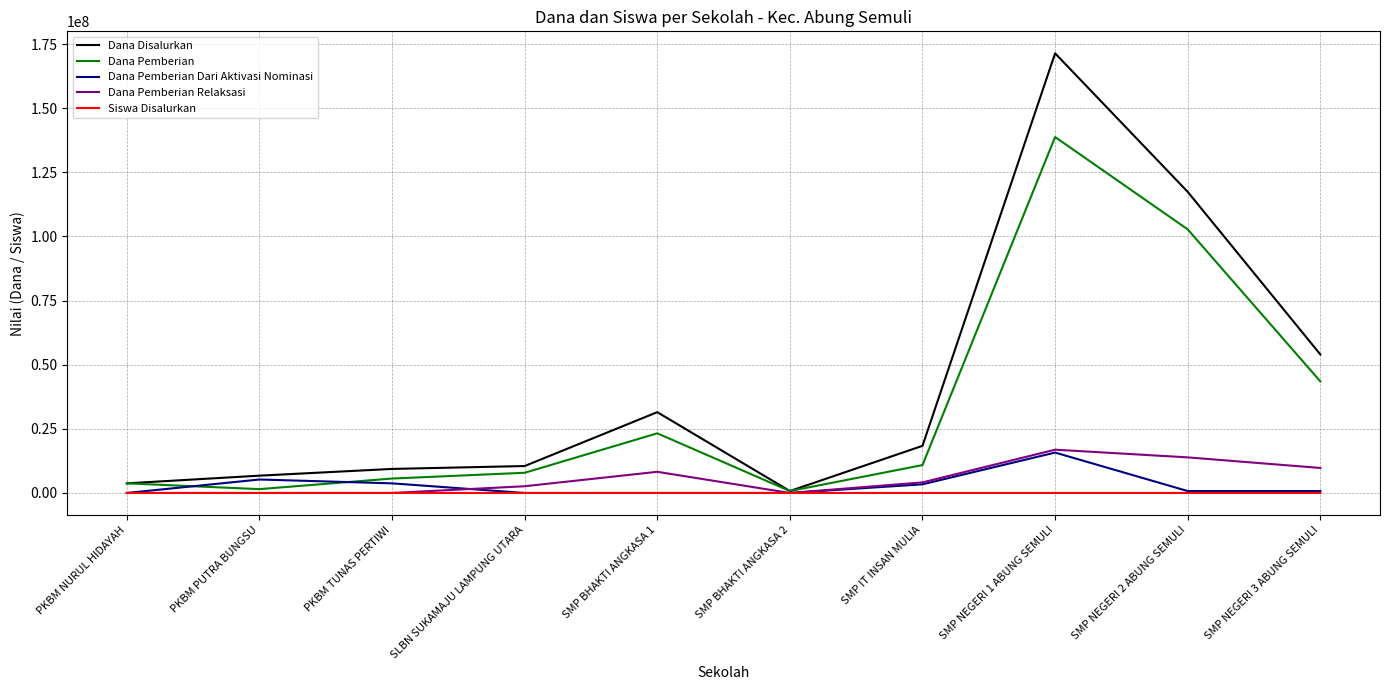

Which series has the widest spread of values?

Dana Disalurkan